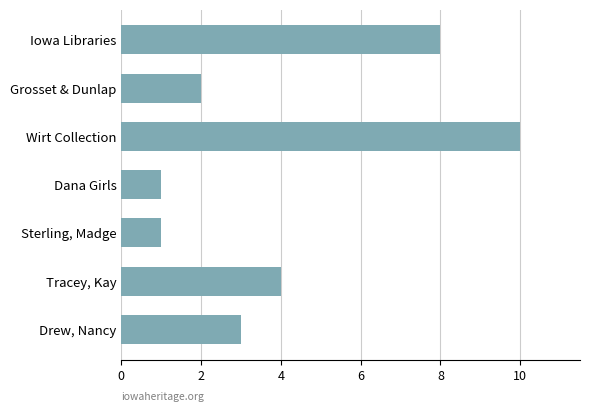

What is the sum of all values?

29